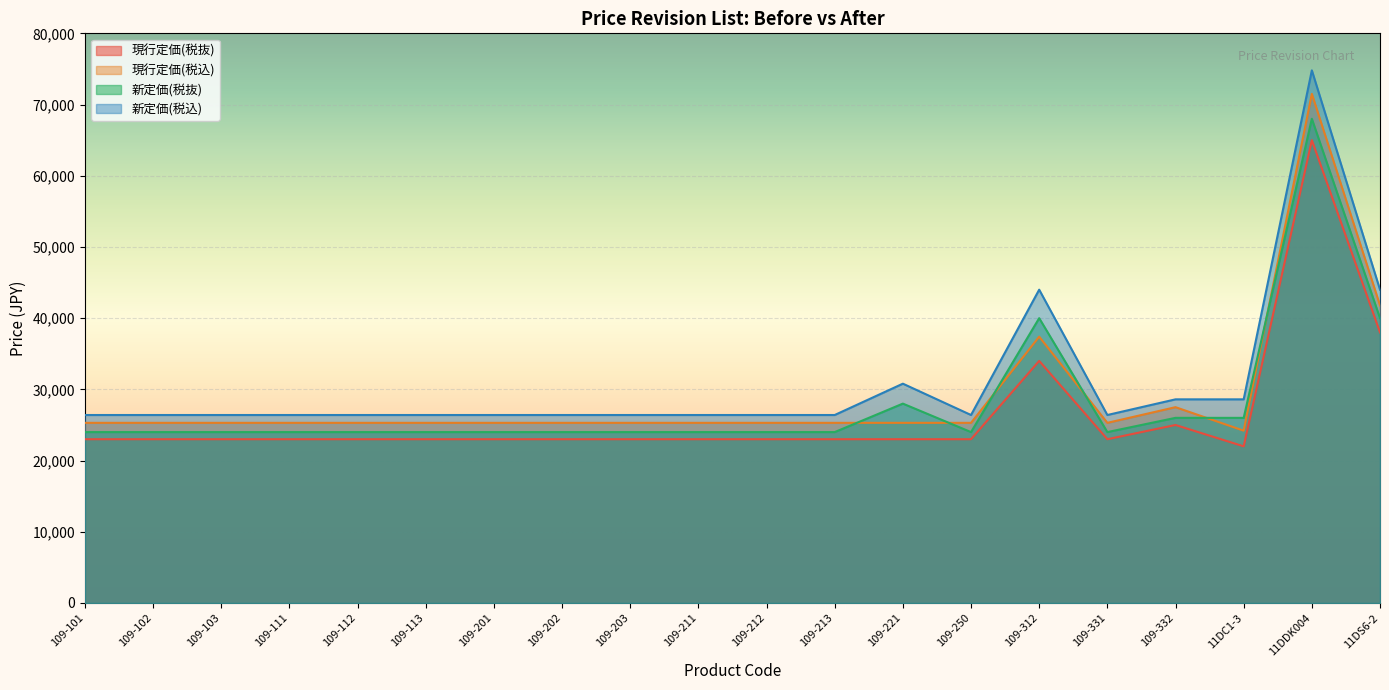

How many data points in 現行定価(税込) are less than 25300?

1